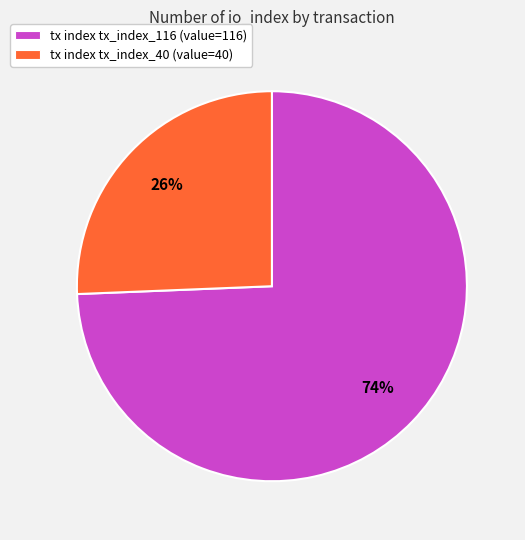

How many segments does this pie chart have?

2